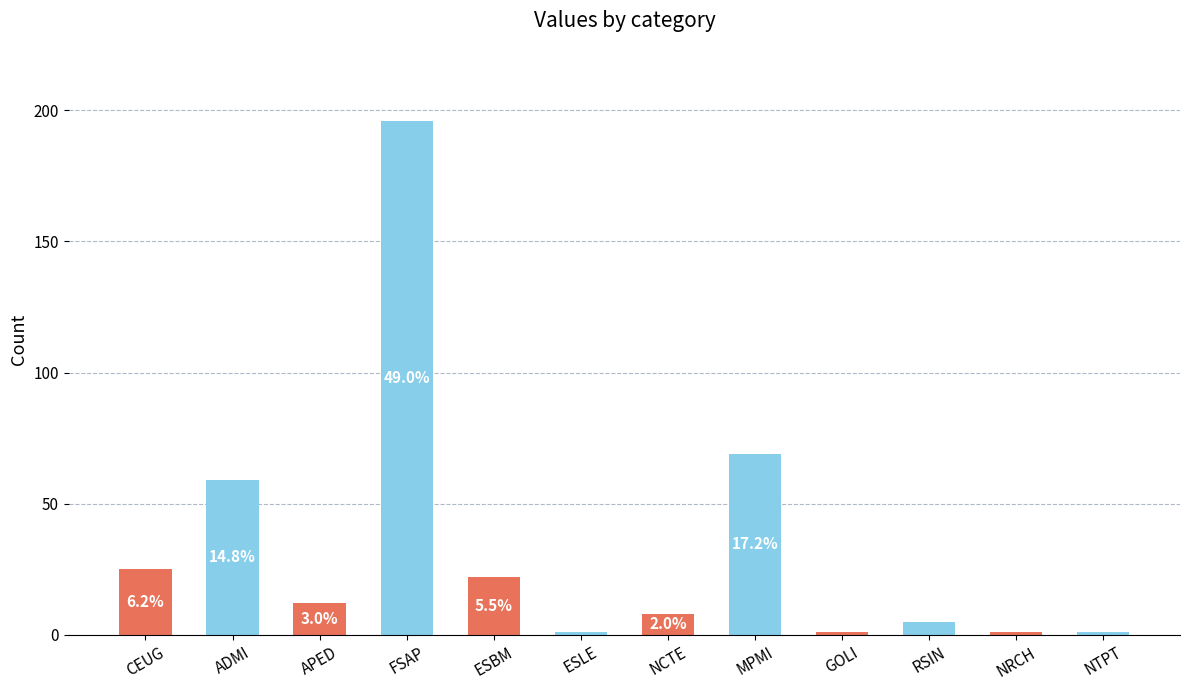

Where does the data first go above 12?

CEUG